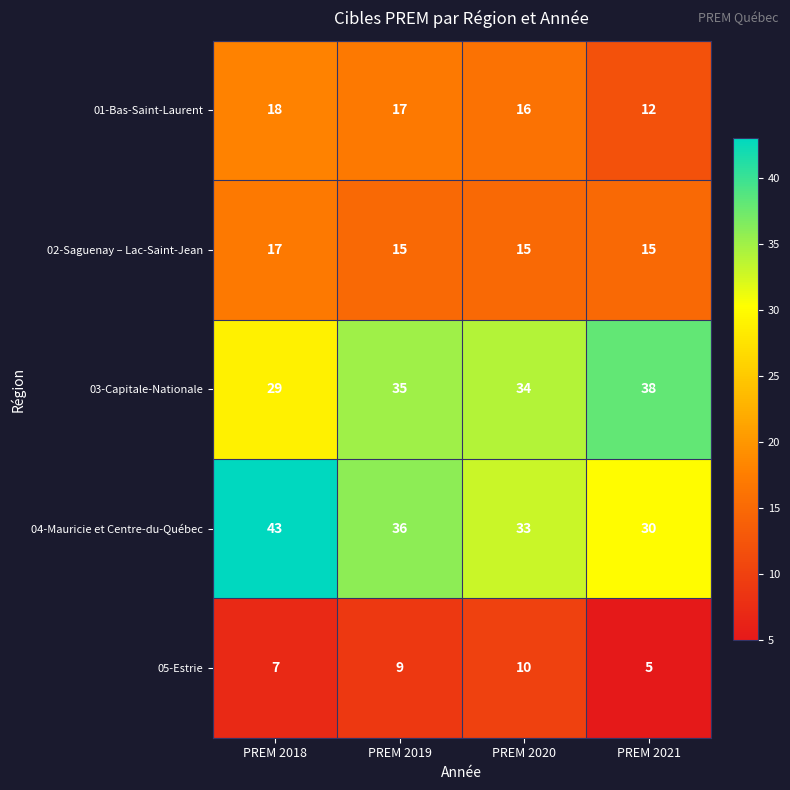

Count the number of data series in this chart.

5